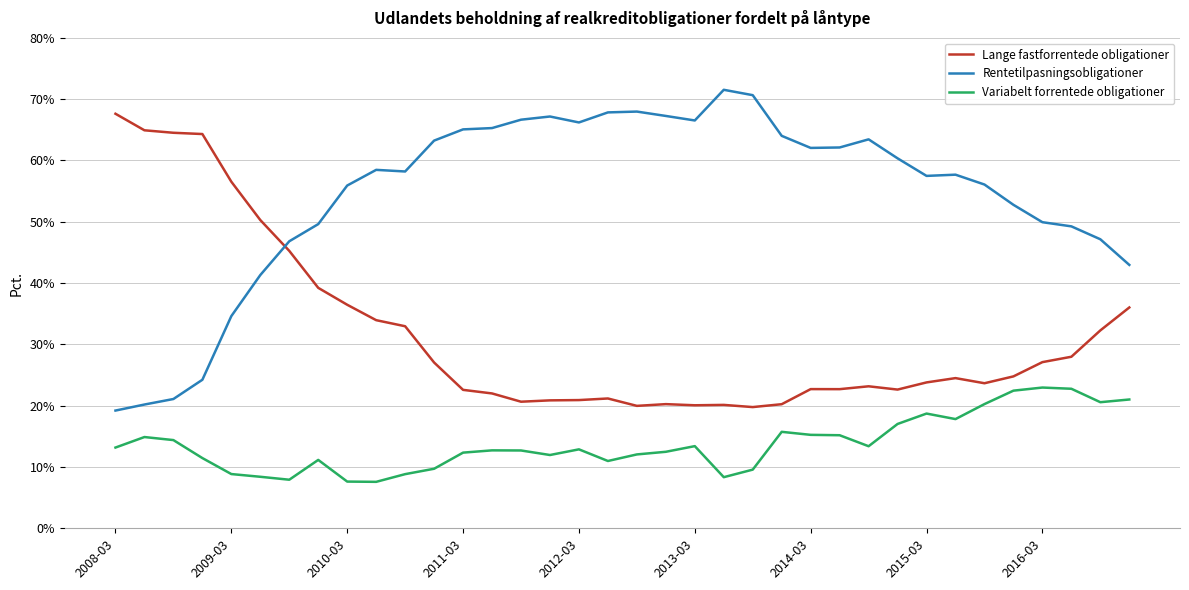

How many categories are shown in the chart?

36